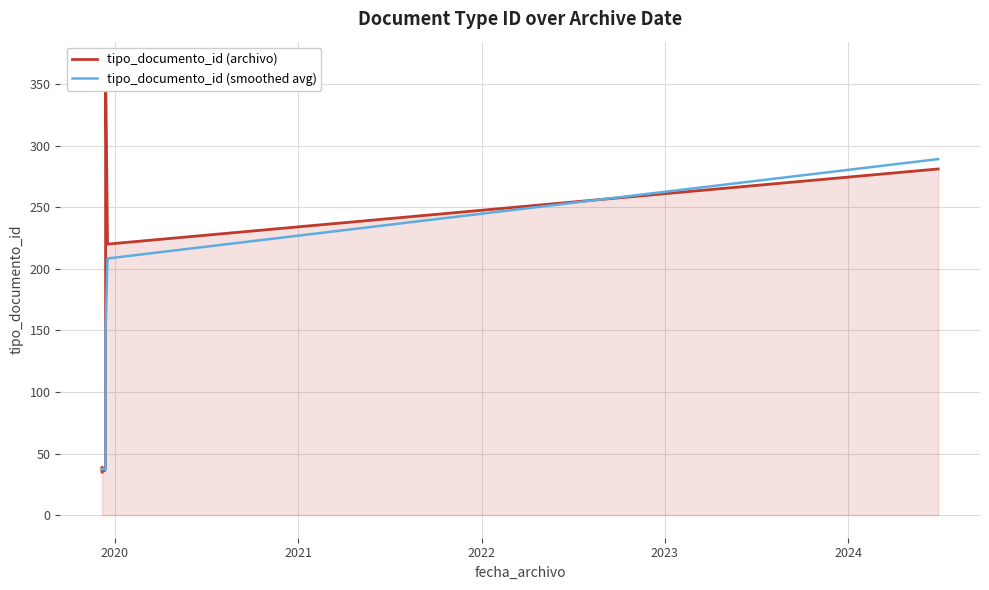

What is the difference between the maximum and minimum values?

331